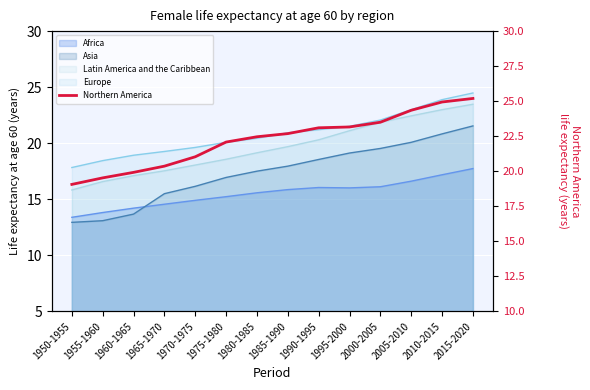

What is the average value?

22.2